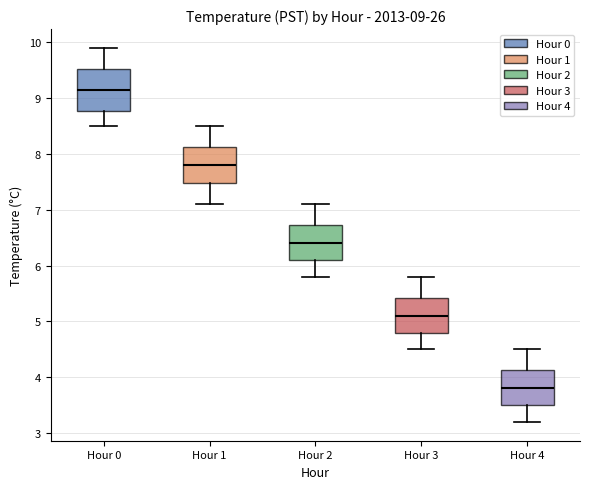

Which box's median line is the highest?

Hour 0